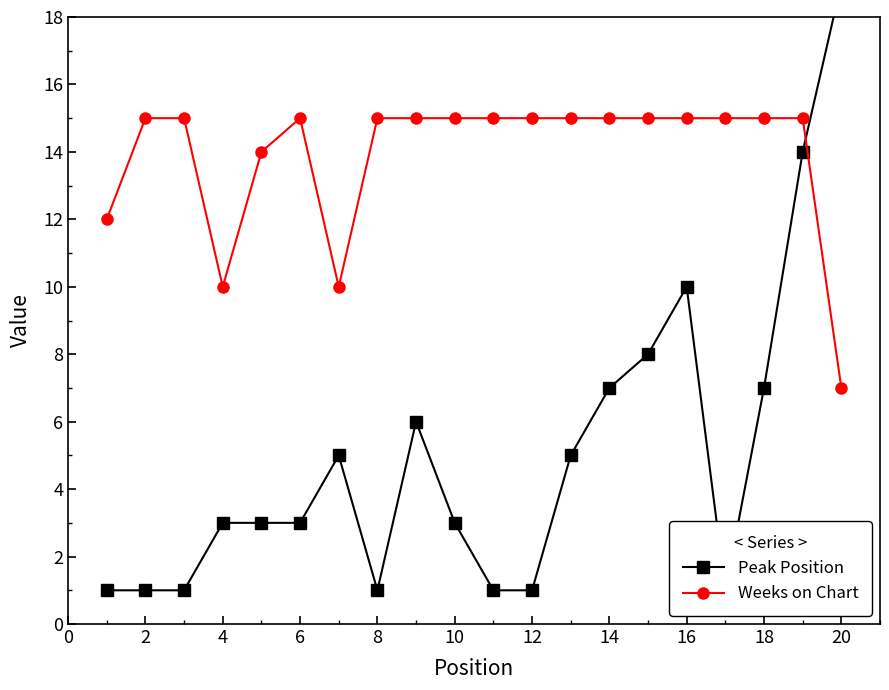

Is it true that Weeks on Chart equals 24 at 12?

False